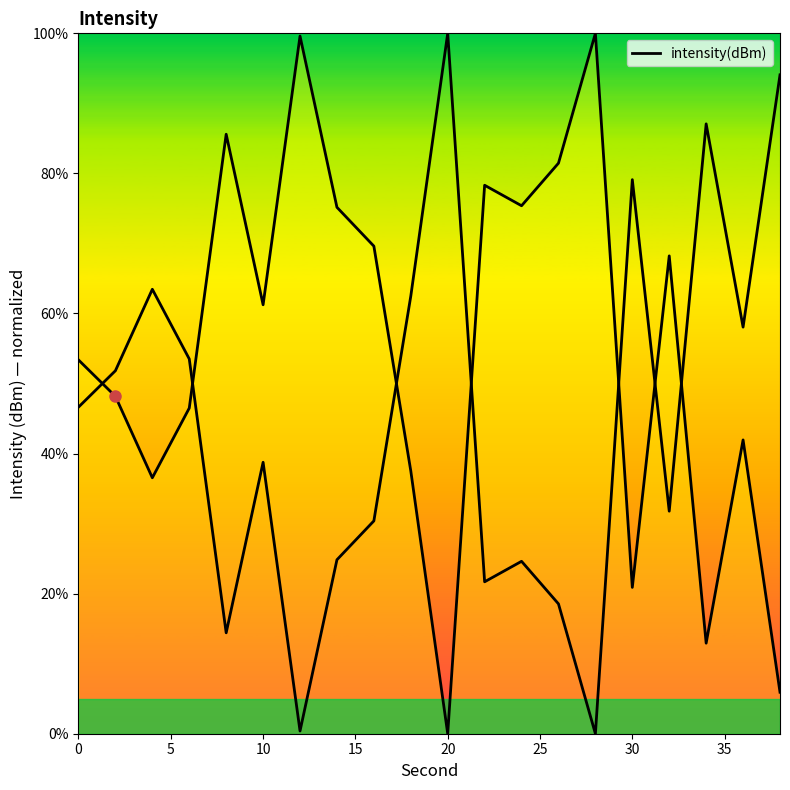

Where is the data nearest to the value 50?

5